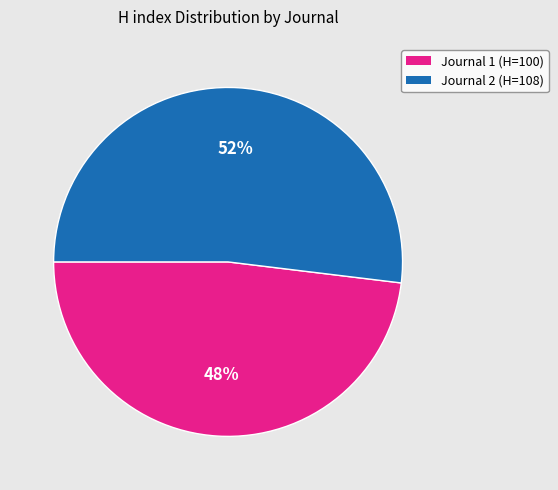

To the nearest percent, what is the difference between the largest and smallest slice percentages?

4%